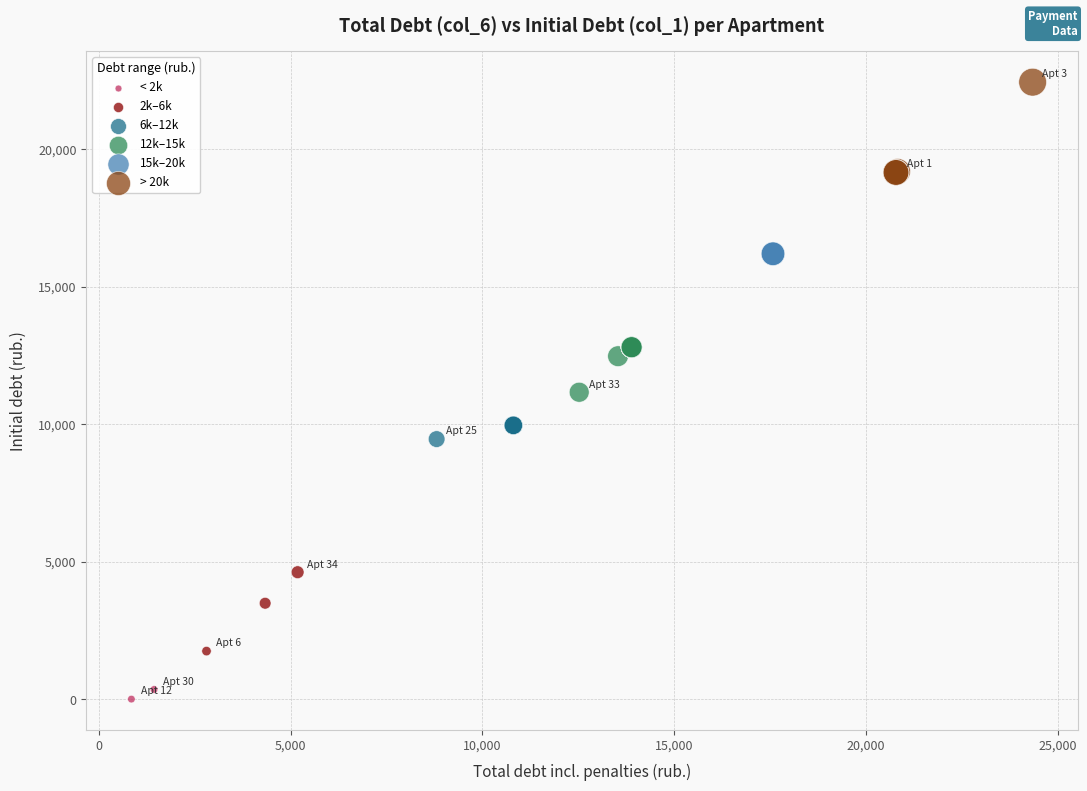

What are all the series names shown in the legend?

< 2k, 2k–6k, 6k–12k, 12k–15k, 15k–20k, > 20k